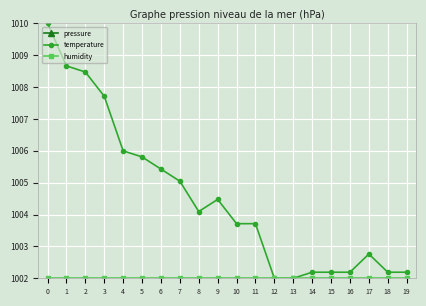

The value of humidity at 12 is 1002.0. True or false?

True